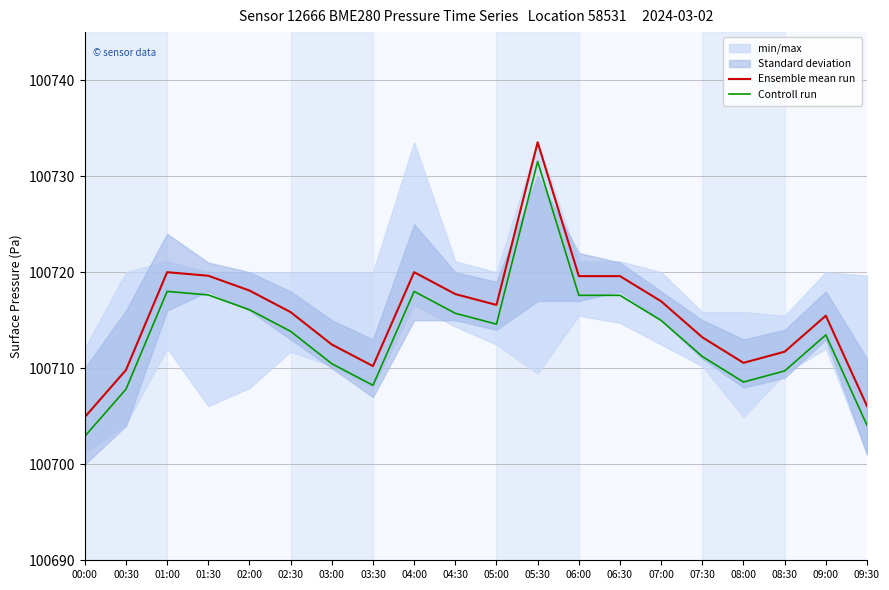

What is the difference between the Controll run values at 05:30 and 07:00?

16.6